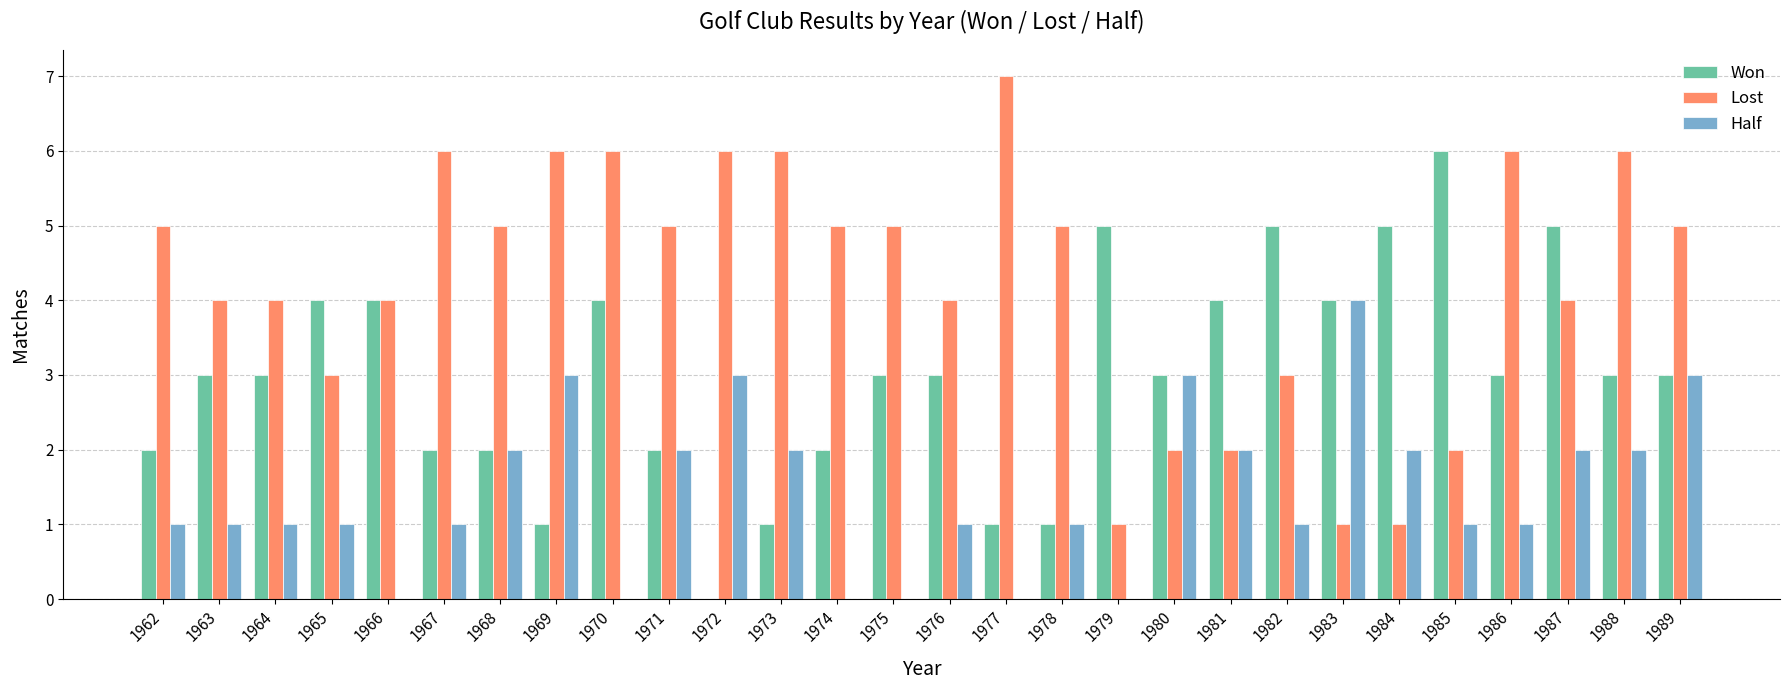

What is the total value across all series at 1987?

11